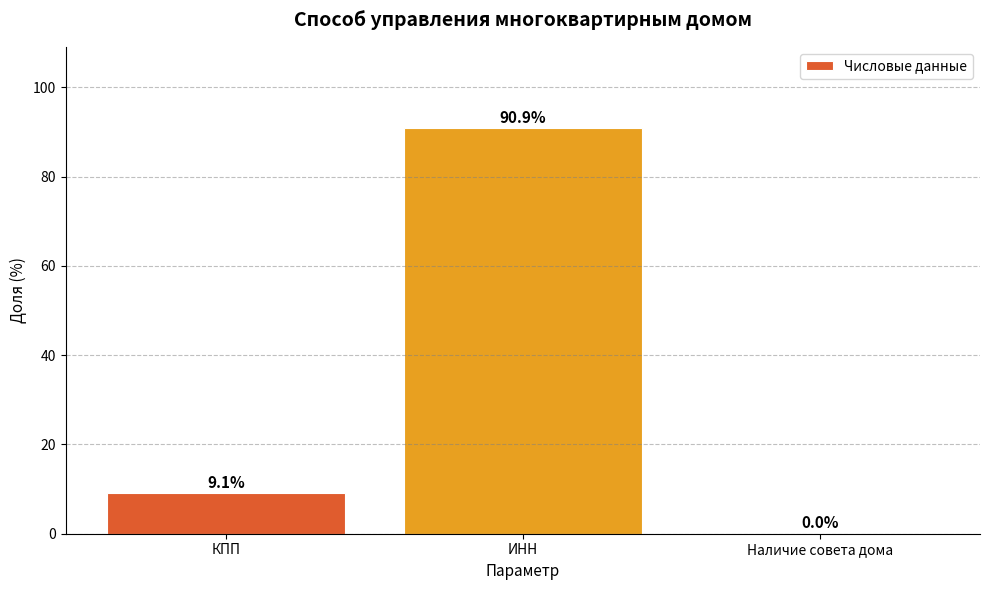

What is the average value?

33.3